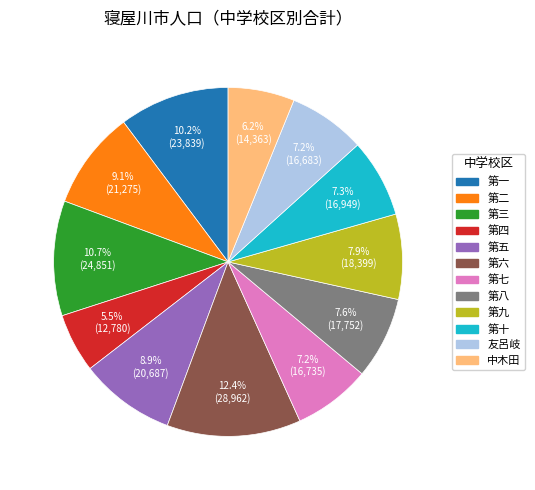

What is the smallest slice in the pie chart?

第四